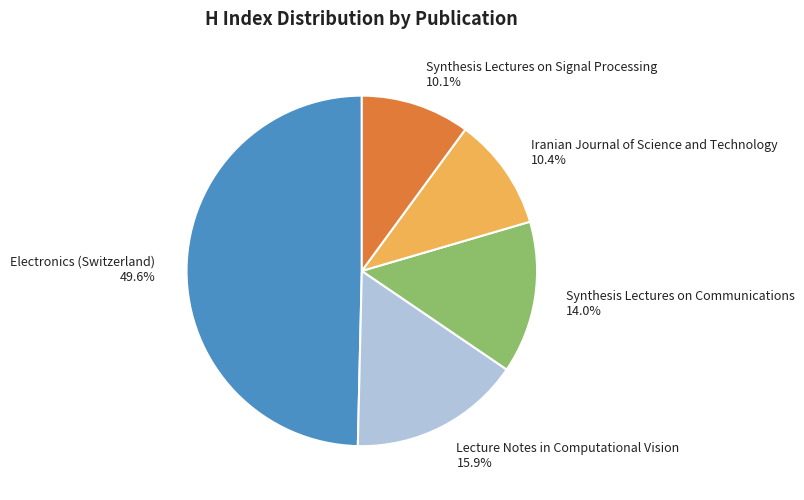

What percentage is the Lecture Notes in Computational Vision slice, to the nearest percent?

16%